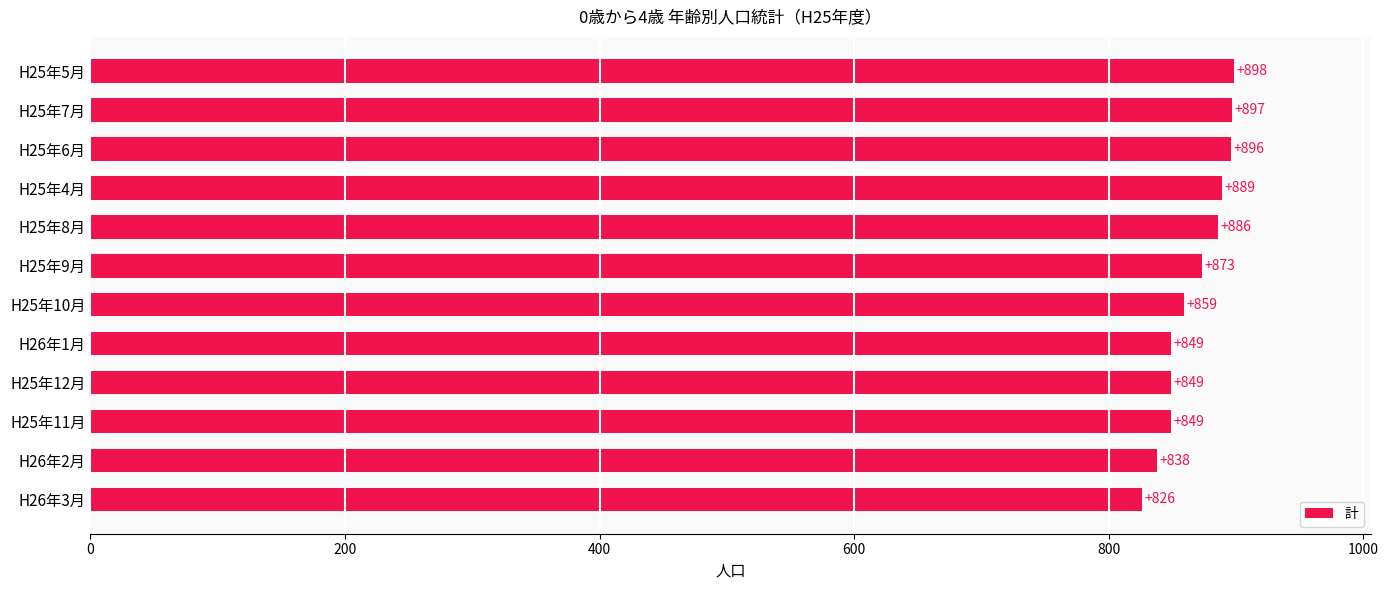

The value at H25年8月 is 289. True or false?

False